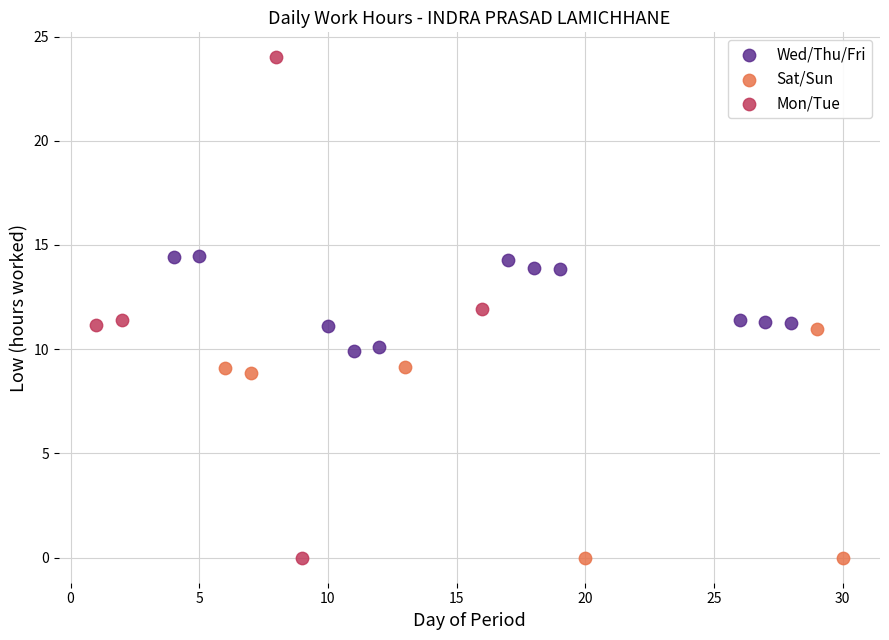

What are all the series names shown in the legend?

Wed/Thu/Fri, Sat/Sun, Mon/Tue